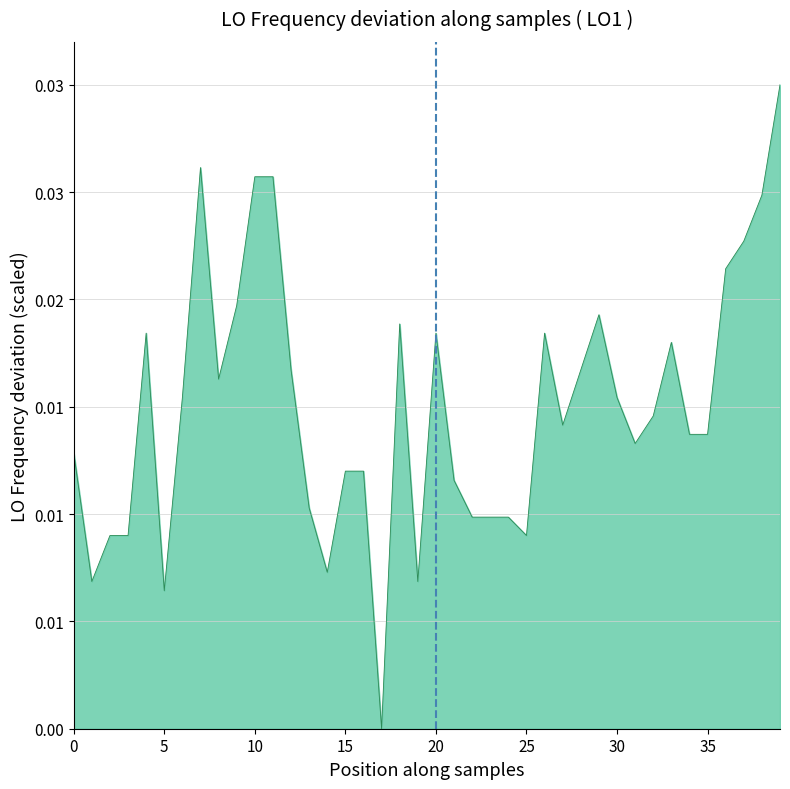

How many interior local valleys (lower than both neighbors) does the data have?

9